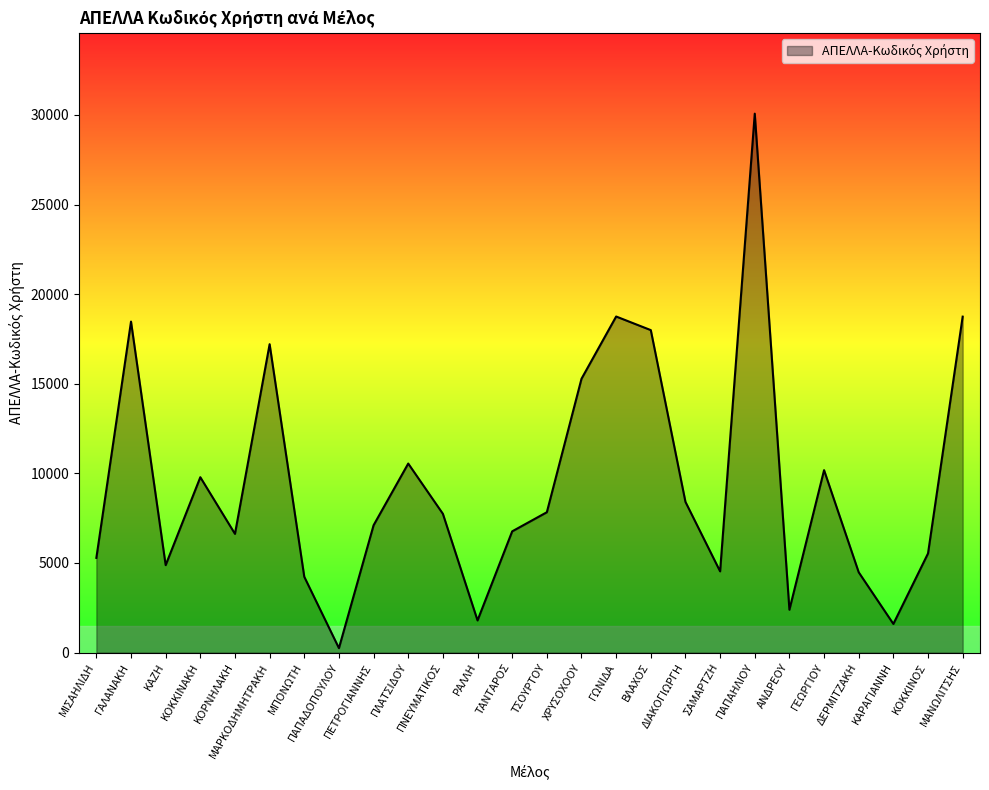

What is the difference between the second highest and second lowest values?

17150